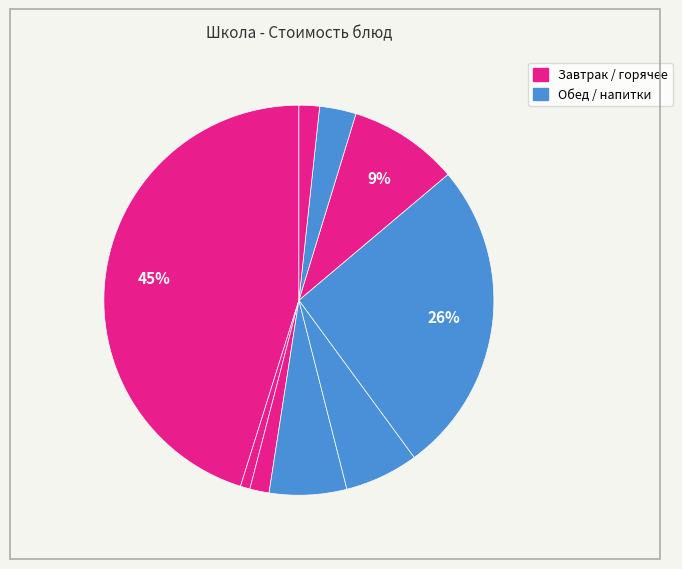

Count the number of slices in the pie.

9